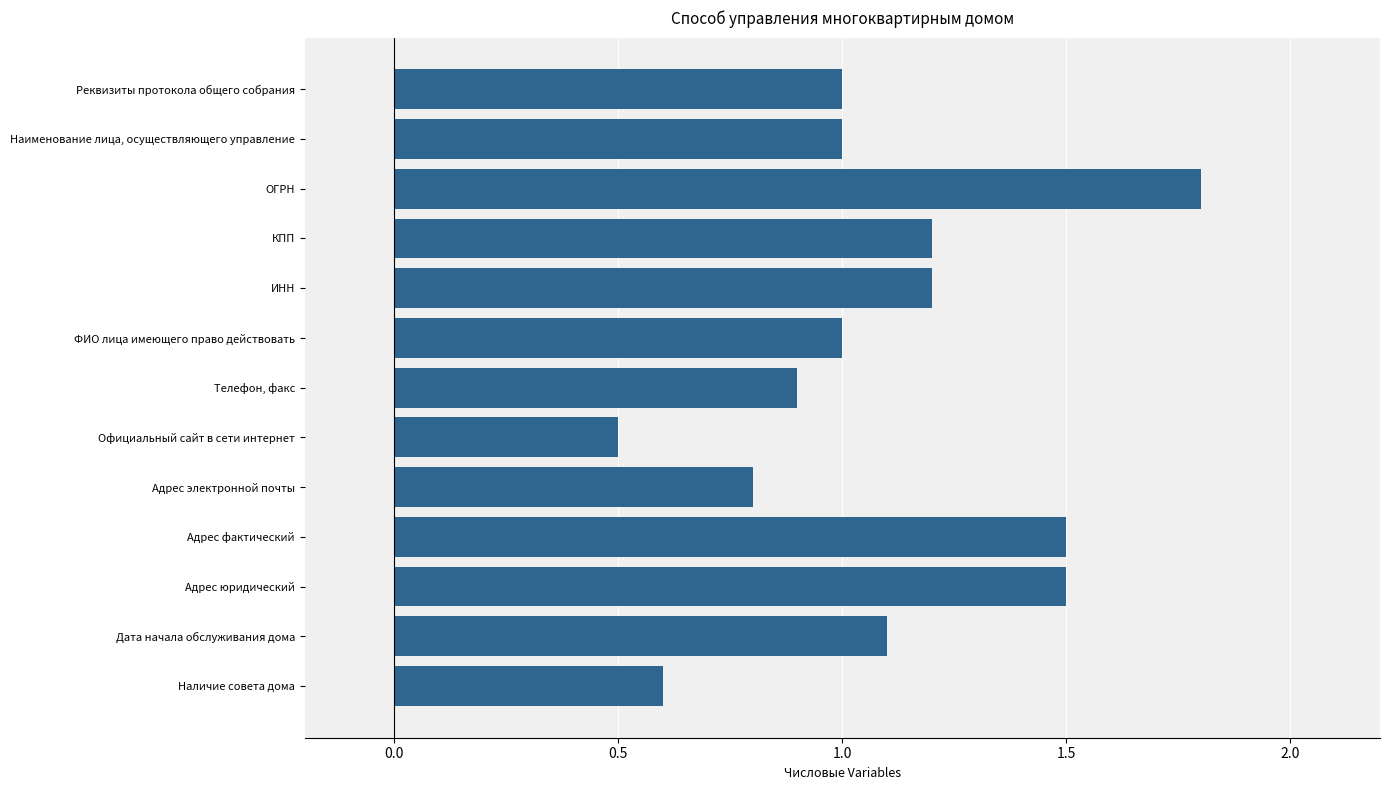

Which category has the highest value across all series?

ОГРН